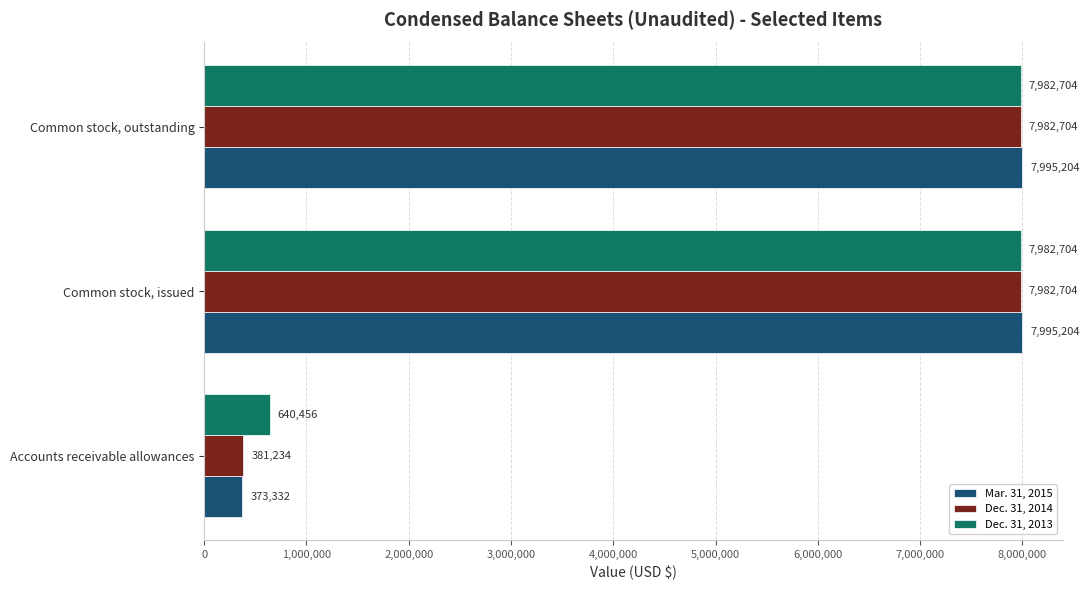

What is the average value of the Dec. 31, 2014 series?

5448881